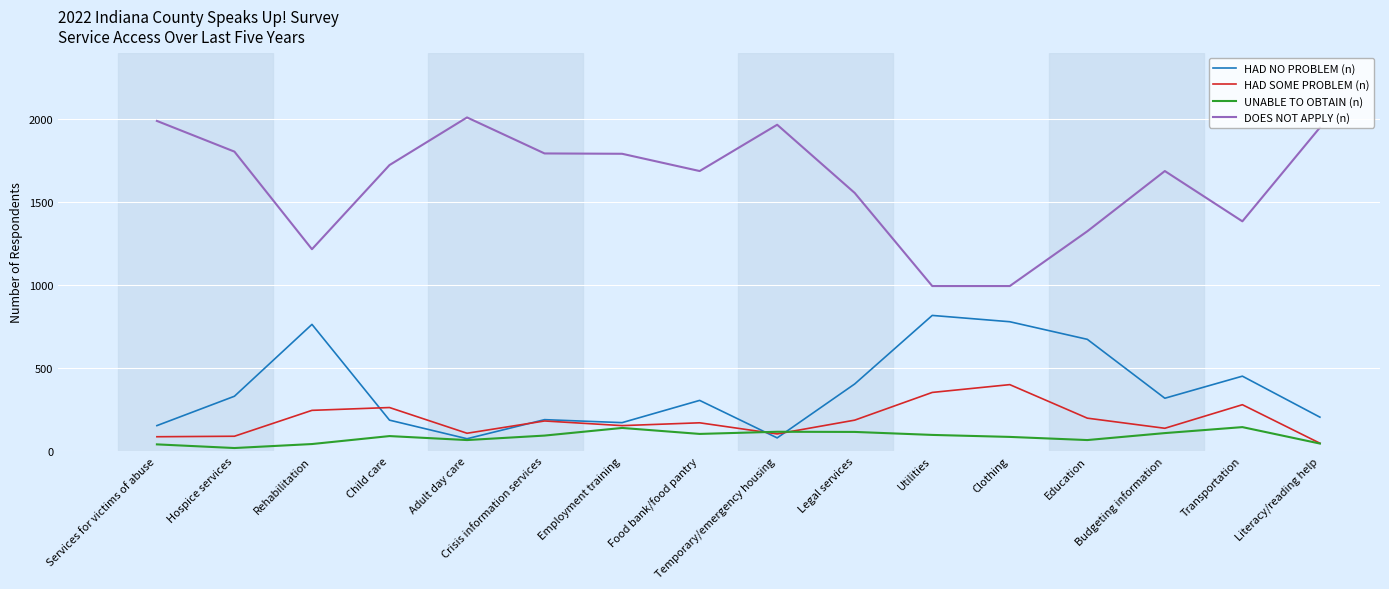

In HAD NO PROBLEM (n), how many points are higher than both neighbors (excluding endpoints)?

5